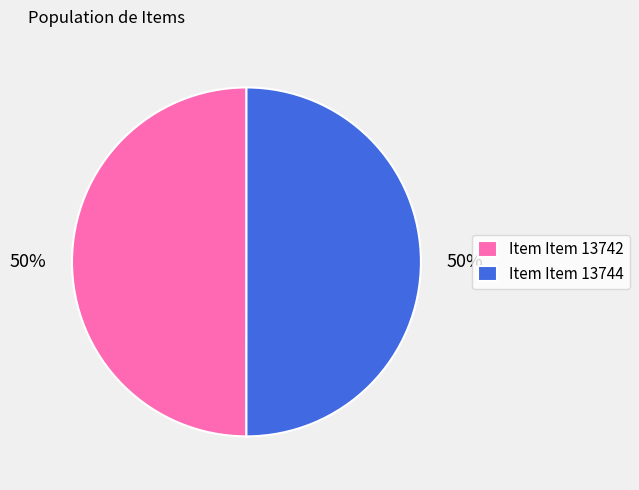

What is the ratio of the value at Item Item 13742 to the value at Item Item 13744?

1.0